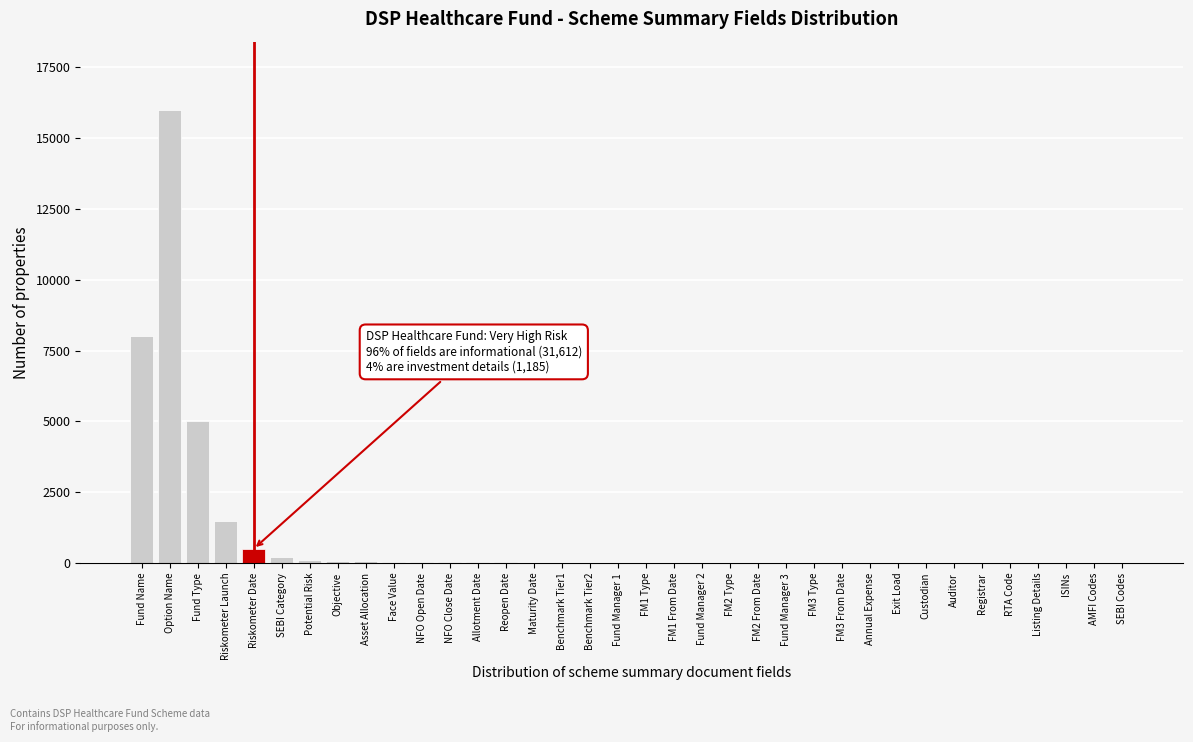

What is the maximum value shown in the chart?

16000